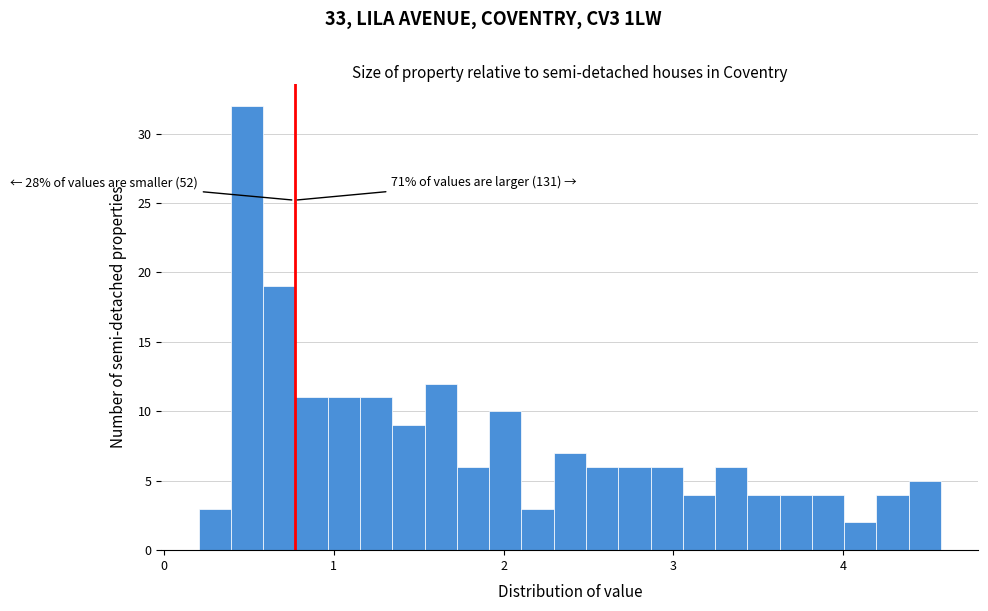

Around what value on the x-axis is the tallest bar? Give the approximate position of its centre, as read against the axis.

0.5